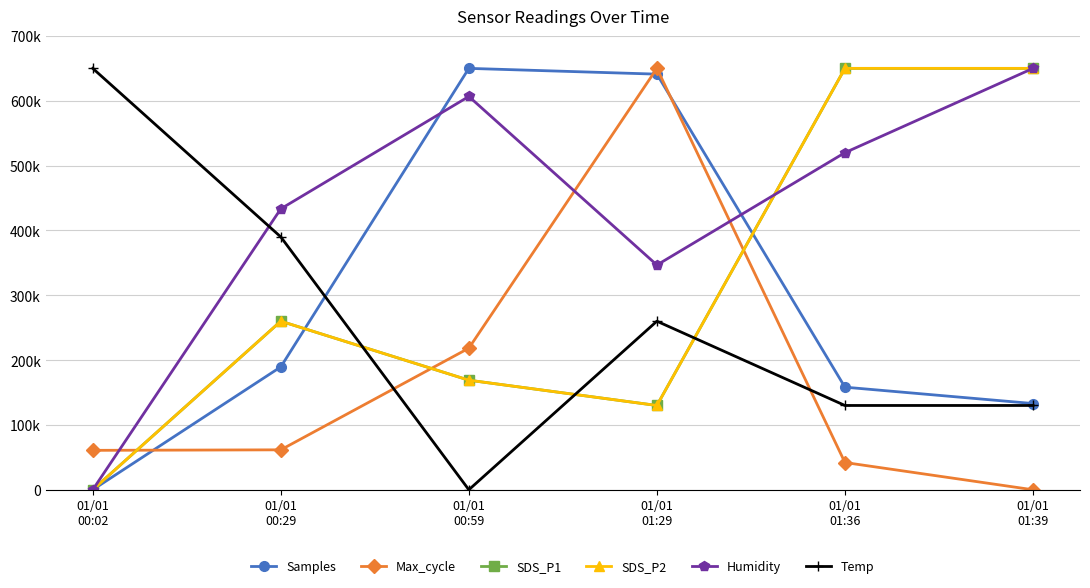

How many intersections are there between Humidity and SDS_P2?

1